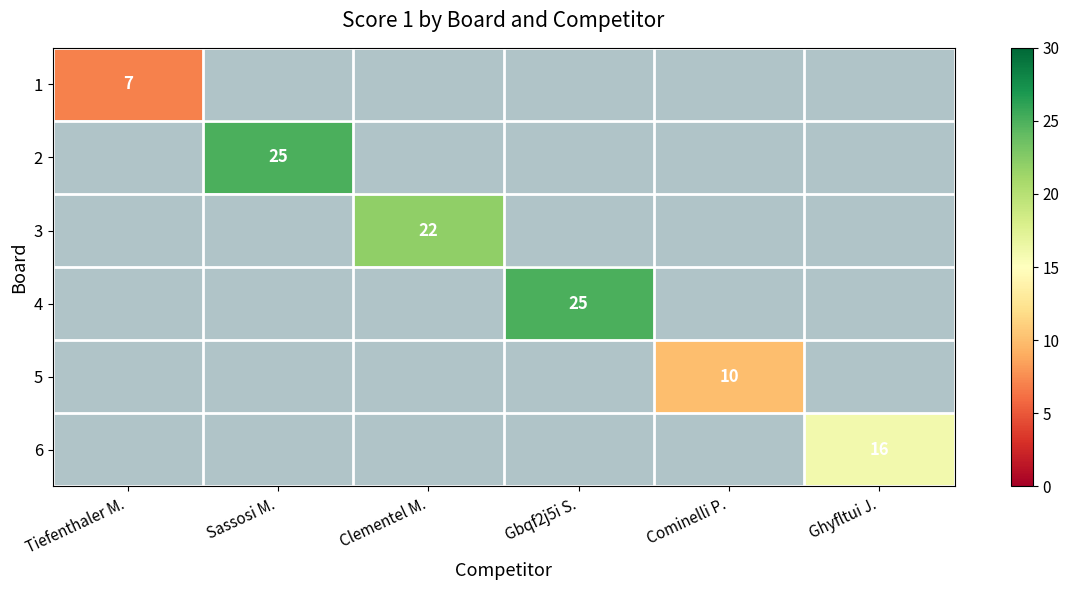

The value of 3 at Clementel M. is 36. True or false?

False